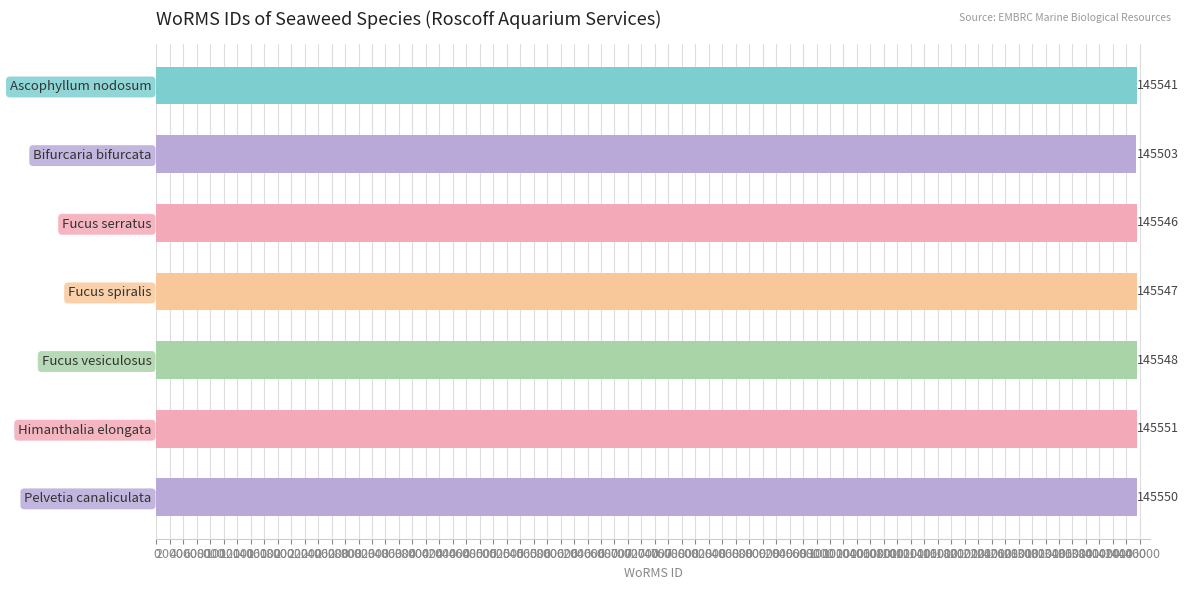

What is the sum of all values?

1018786